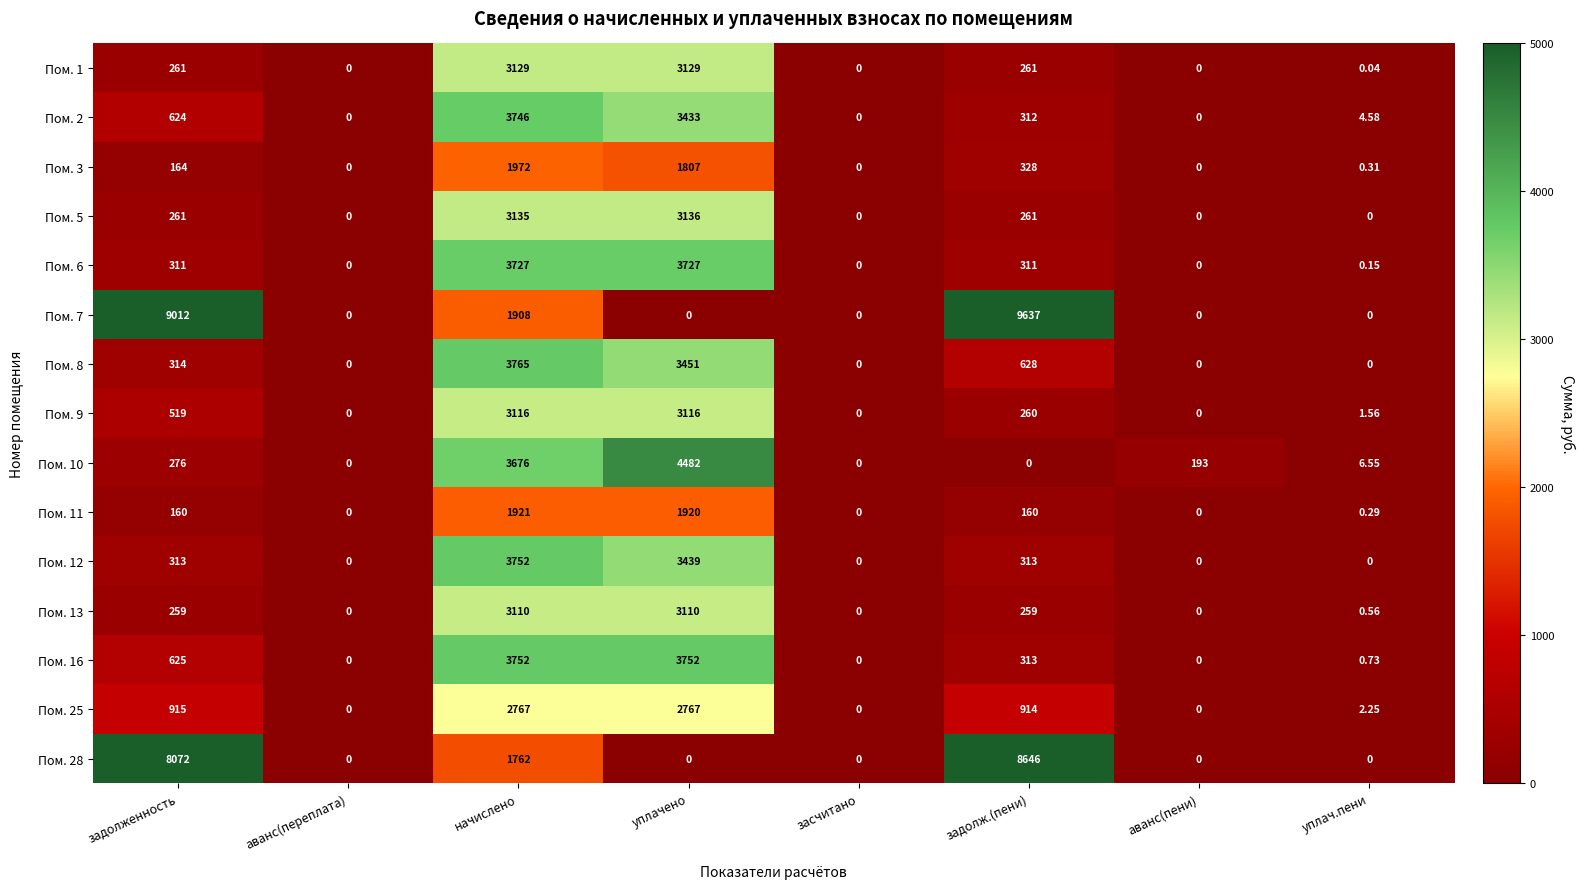

Is the value of Пом. 13 at задолж.(пени) greater than the value of Пом. 10 at начислено?

No